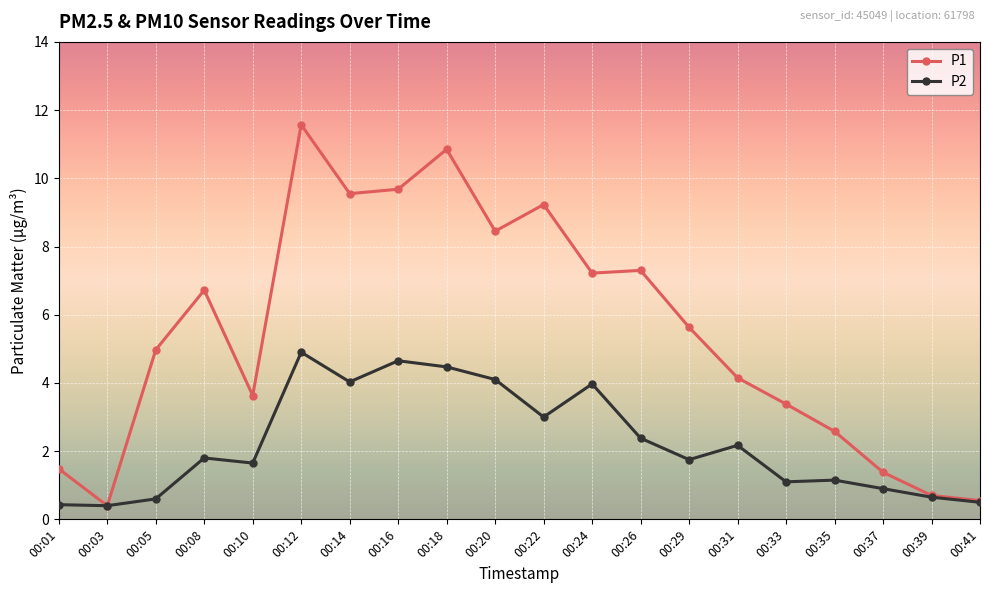

What is the difference between the maximum and minimum values in the P2 series?

4.5